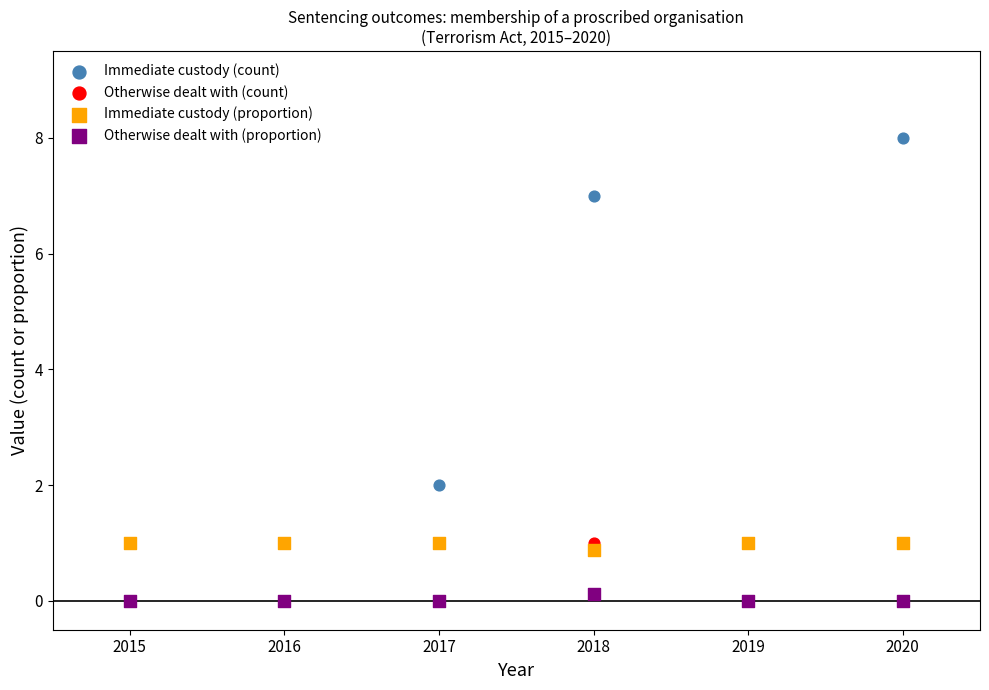

What are all the series names shown in the legend?

Immediate custody (count), Otherwise dealt with (count), Immediate custody (proportion), Otherwise dealt with (proportion)